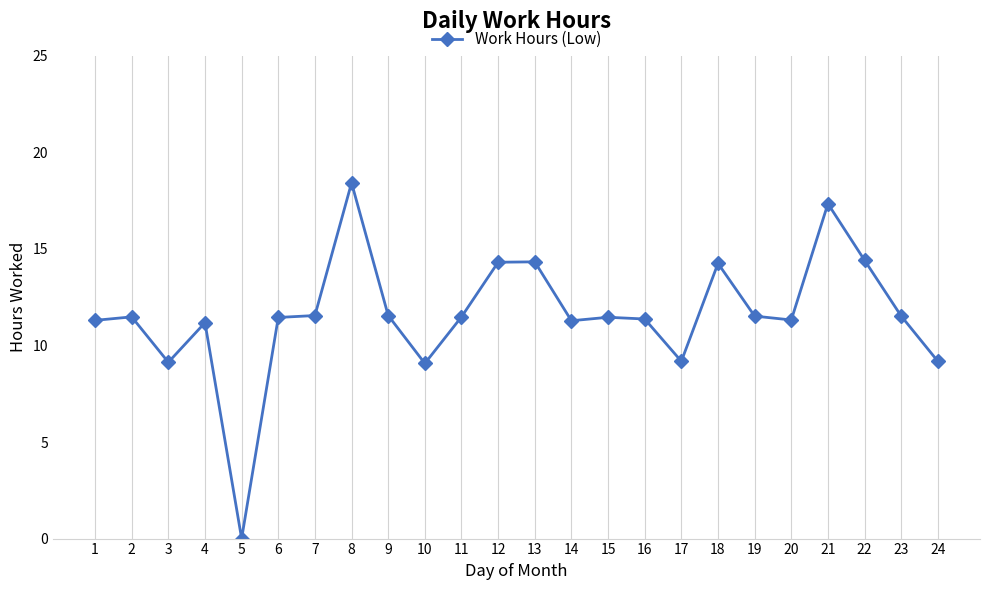

How many points are lower than both their immediate neighbors (excluding endpoints)?

6